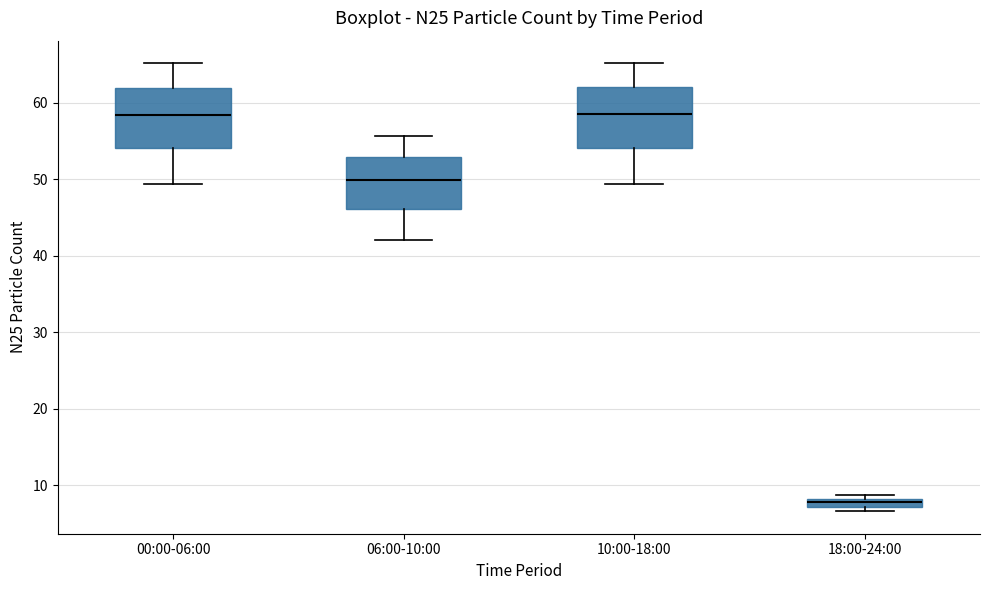

Where is the upper edge of the box for 18:00-24:00 on the y-axis? The values are not printed on the chart, so give them approximately, as read against the axis.

8